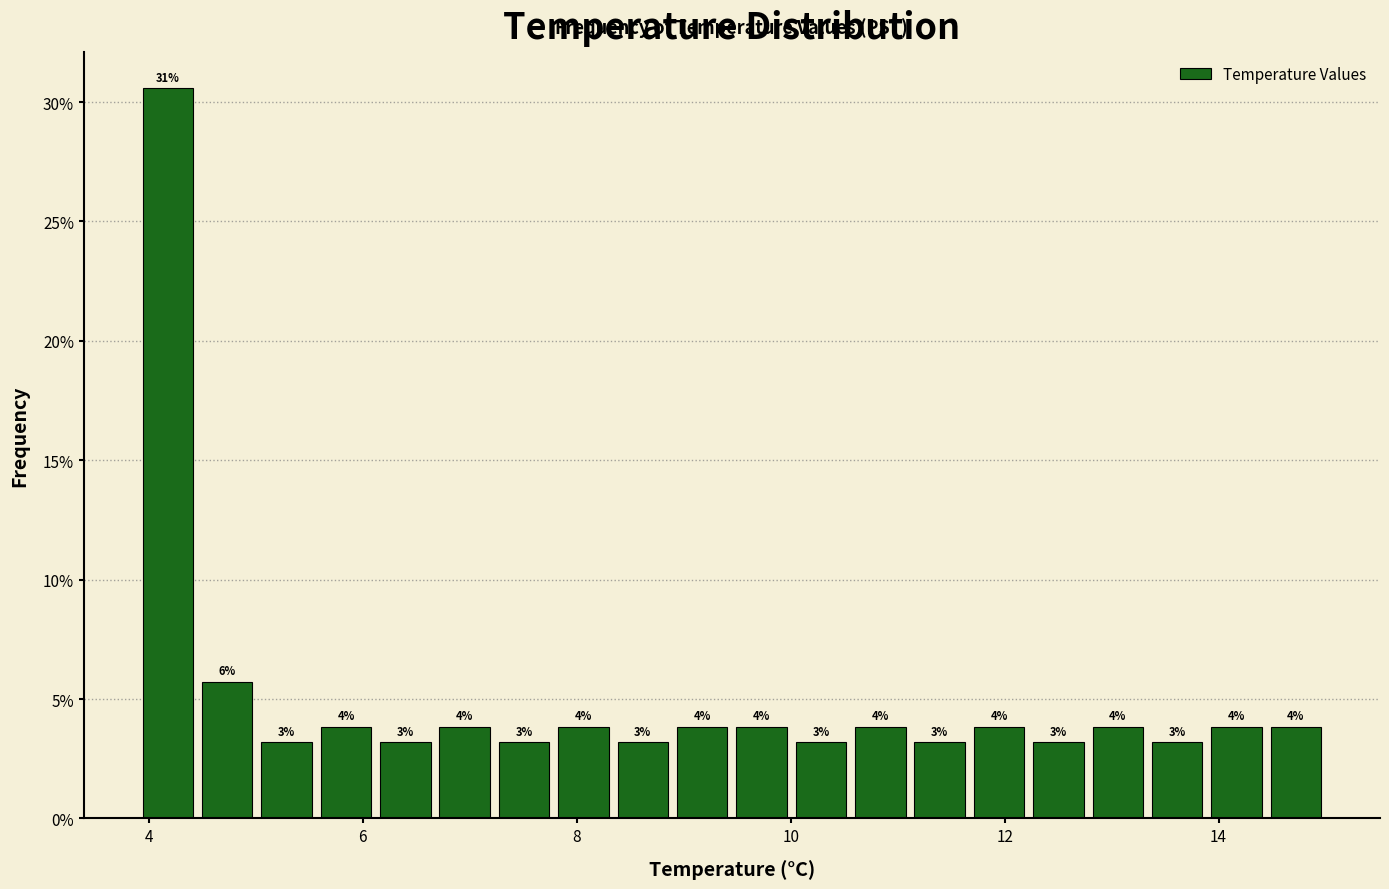

Read against the x-axis, roughly where is the centre of the tallest bar?

4.2